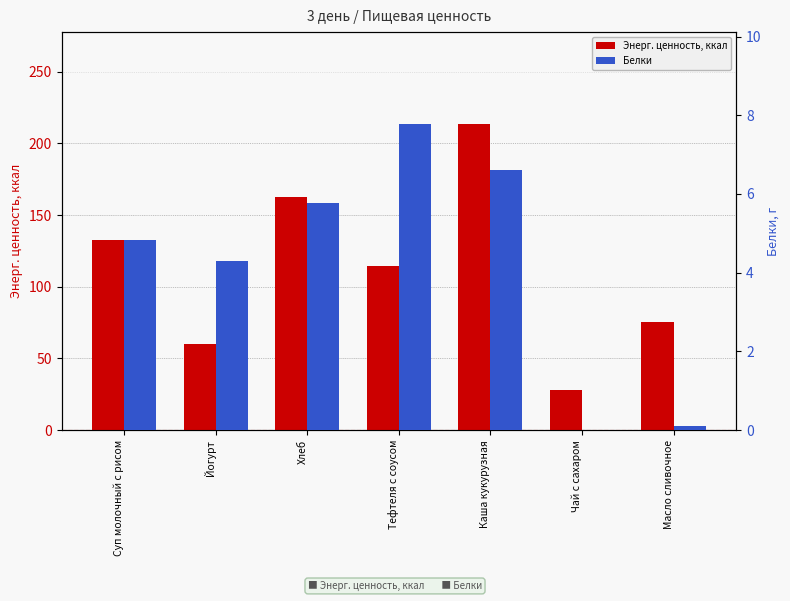

List the labels in order of Энерг. ценность, ккал value, largest first.

Каша кукурузная, Хлеб, Суп молочный с рисом, Тефтеля с соусом, Масло сливочное, Йогурт, Чай с сахаром